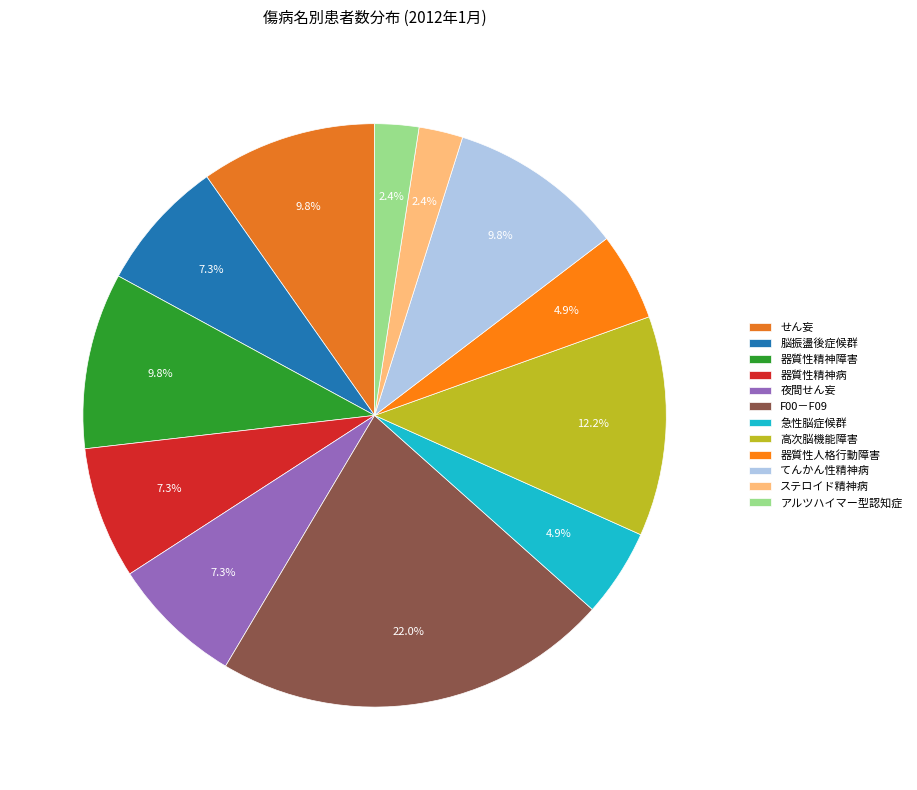

To the nearest percent, what percentage of the pie is せん妄?

10%